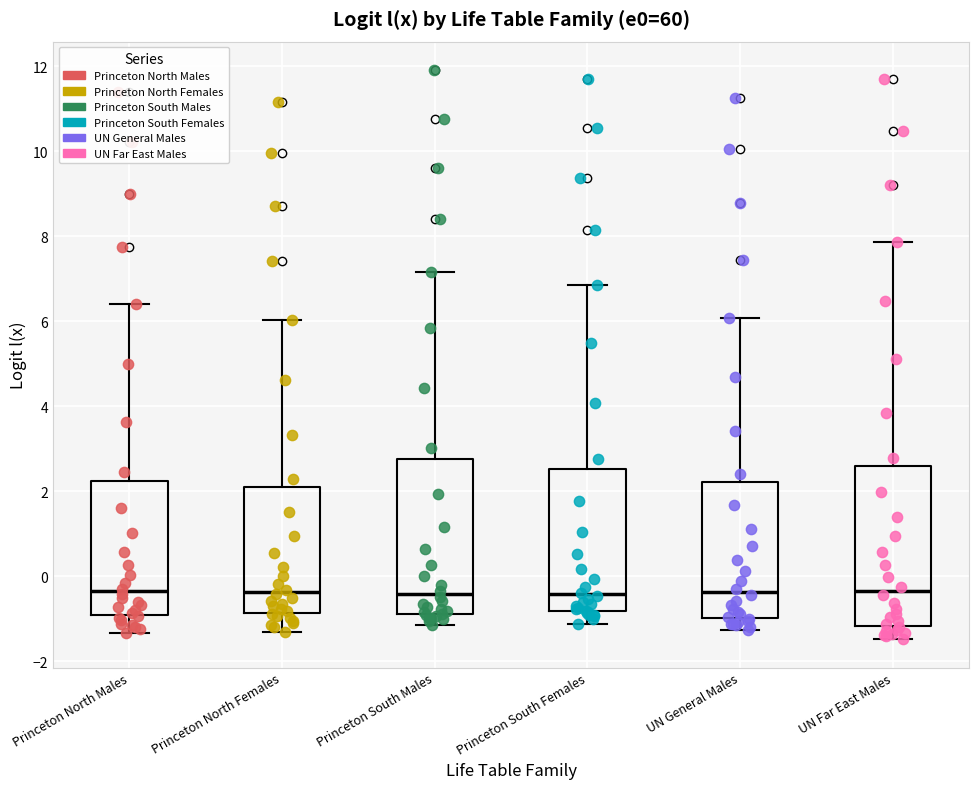

Reading left to right, transcribe this box plot: for each box, give where its median line is, the range the box spans, and where its two whiskers end, as read against the y-axis. The values are not printed on the chart, so give them approximately, as read against the axis.

Princeton North Males: median -0.4, box -1.0 to 2.2, whiskers -1.4 to 6.4
Princeton North Females: median -0.4, box -0.8 to 2.0, whiskers -1.4 to 6.0
Princeton South Males: median -0.4, box -0.8 to 2.8, whiskers -1.2 to 7.2
Princeton South Females: median -0.4, box -0.8 to 2.6, whiskers -1.2 to 6.8
UN General Males: median -0.4, box -1.0 to 2.2, whiskers -1.2 to 6.0
UN Far East Males: median -0.4, box -1.2 to 2.6, whiskers -1.4 to 7.8